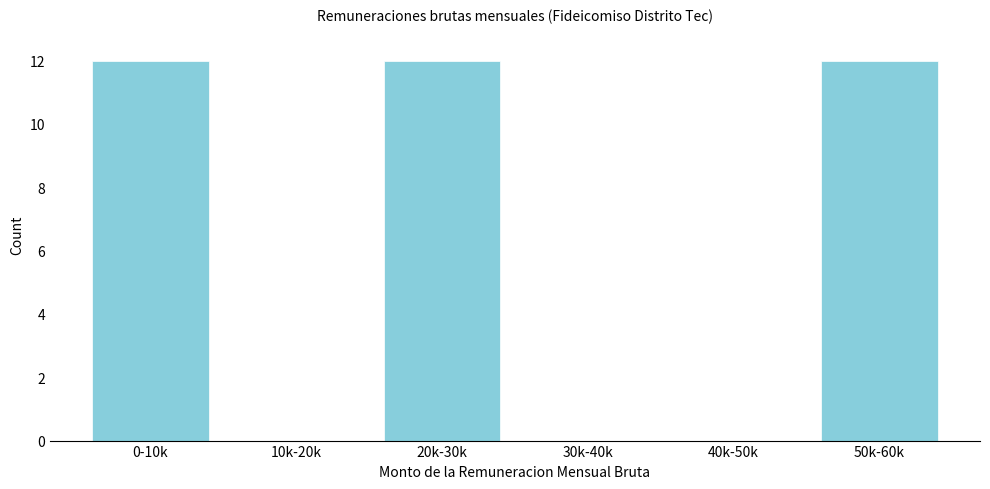

Reading left to right, list all the values displayed in this chart.

0-10k=12	10k-20k=0	20k-30k=12	30k-40k=0	40k-50k=0	50k-60k=12